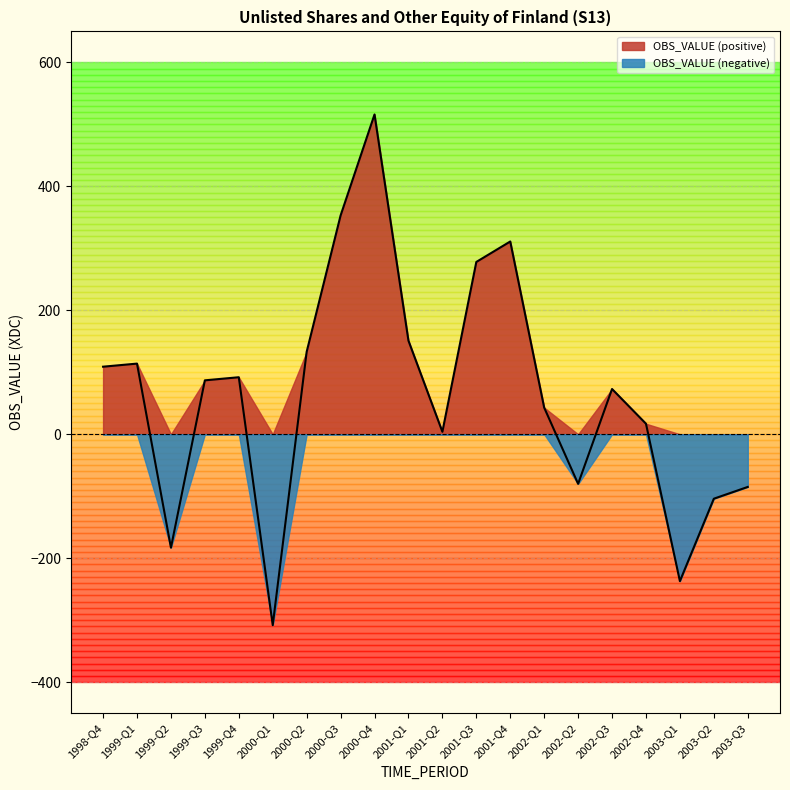

At which category does the chart reach its minimum across all series?

2000-Q1